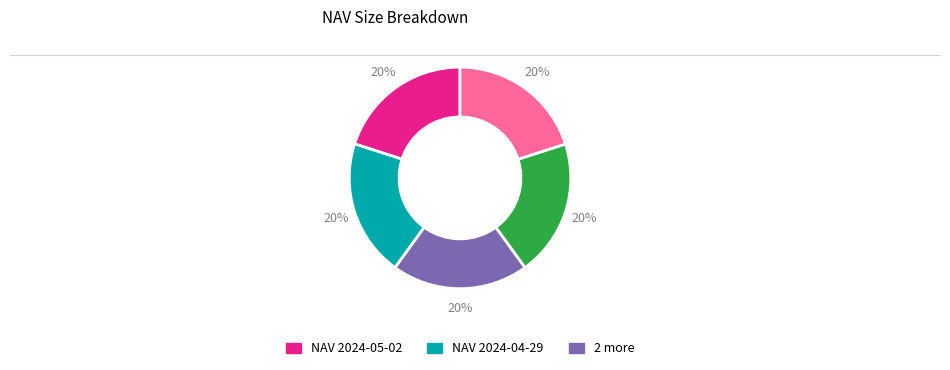

Is there a majority slice in this chart?

No